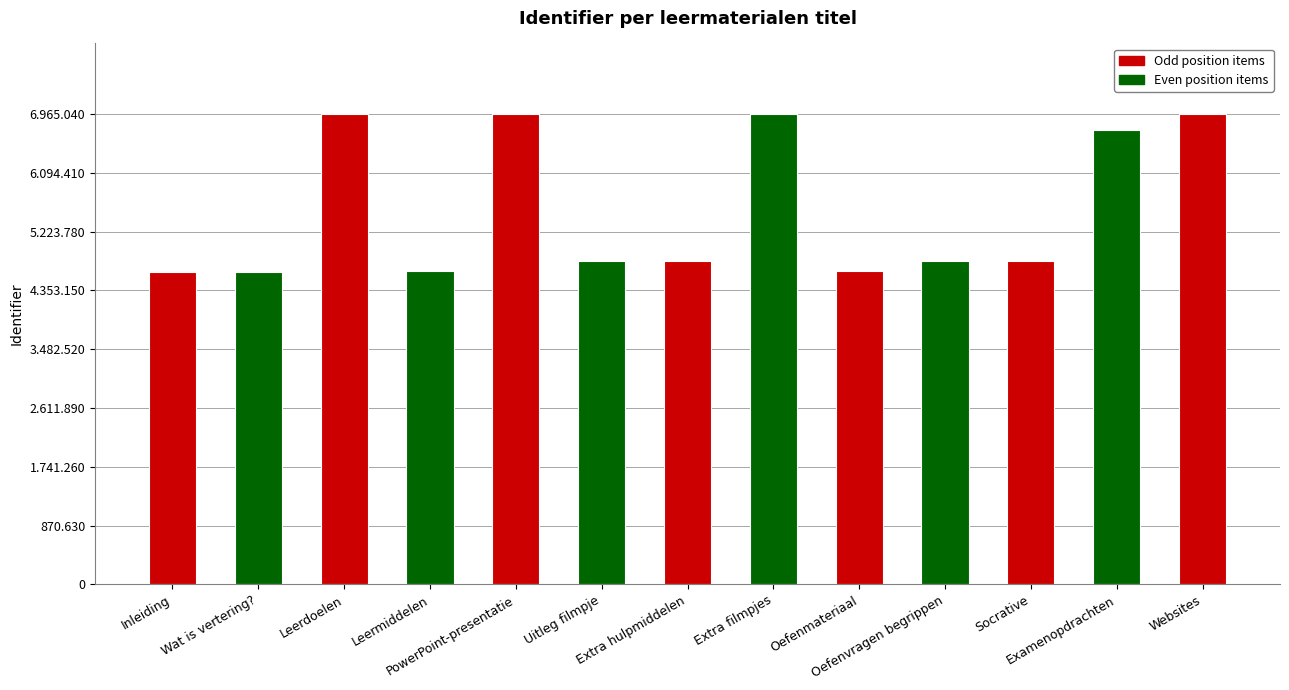

What is the change in value from Leermiddelen to Uitleg filmpje?

+147849